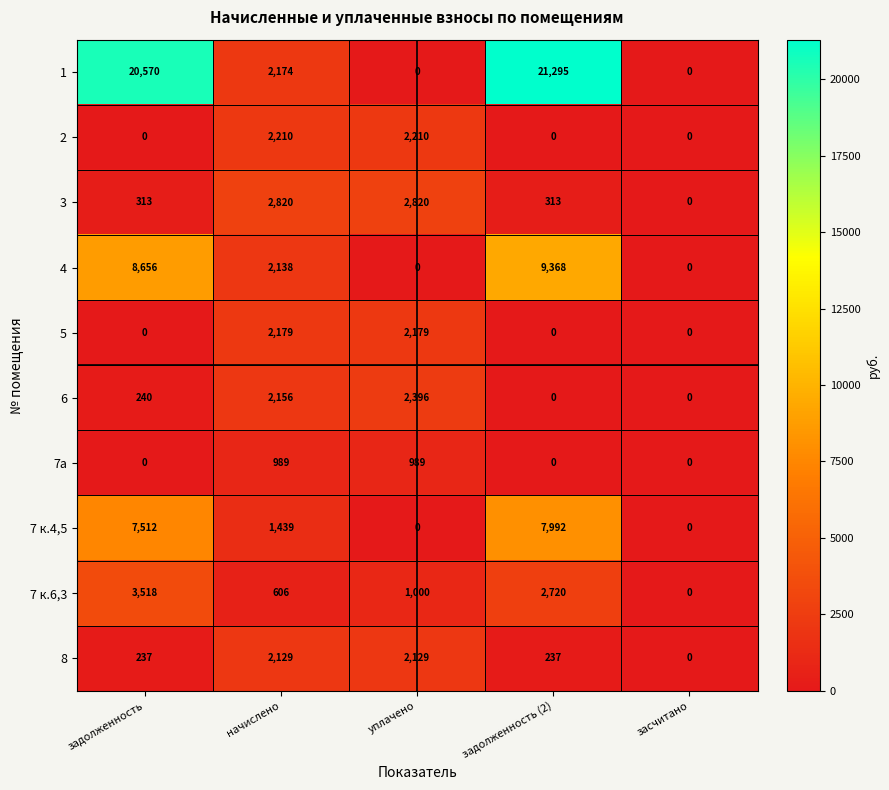

How many values in 3 are above zero?

4